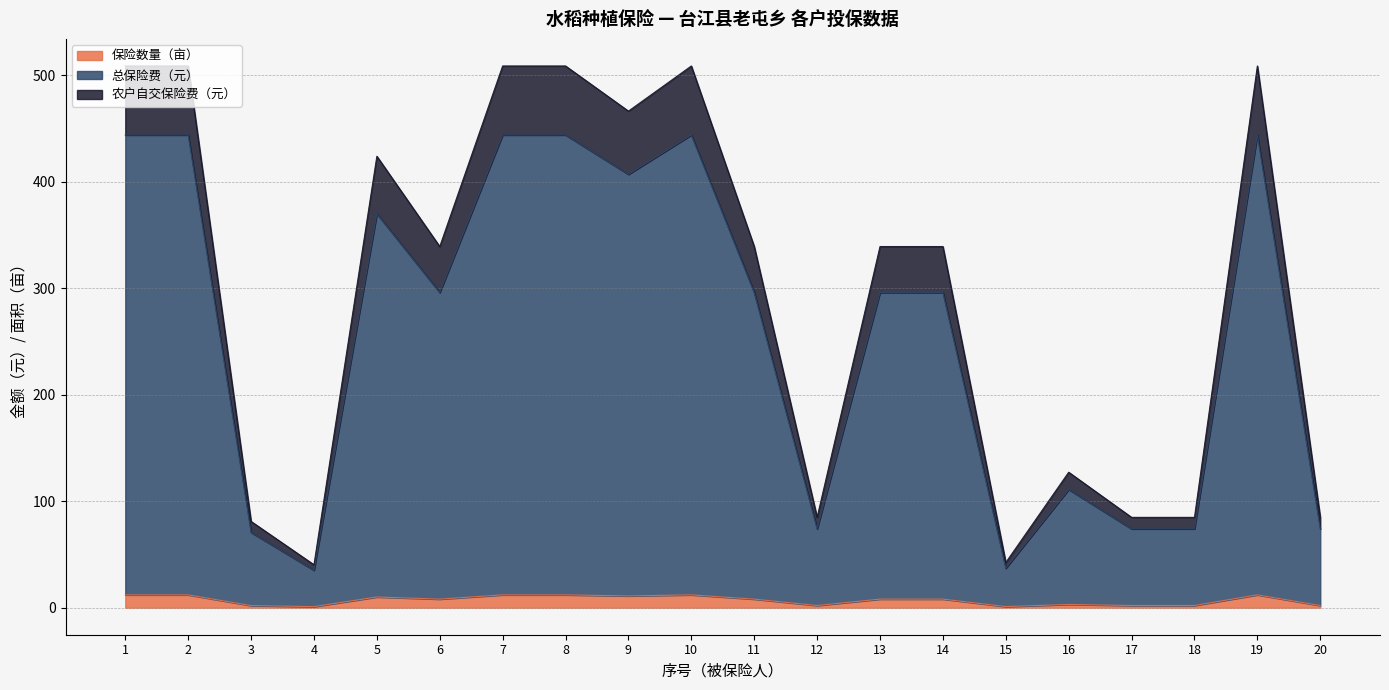

At which category is the sum across all series the highest?

1